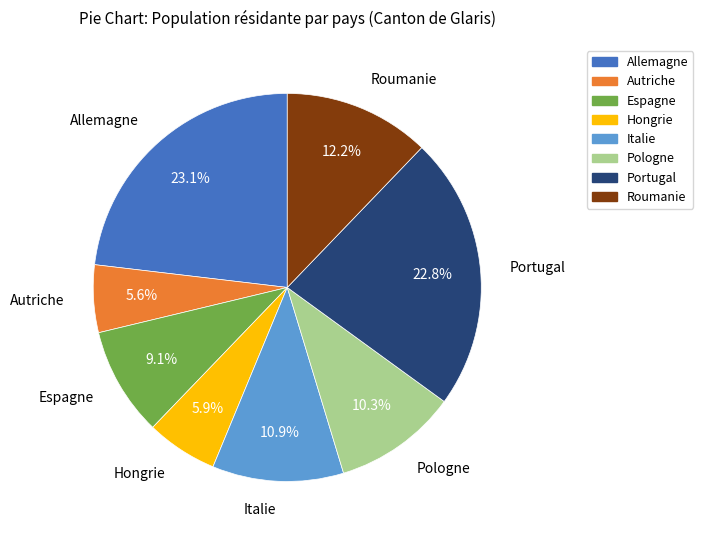

What percentage is the Roumanie slice, to the nearest percent?

12%